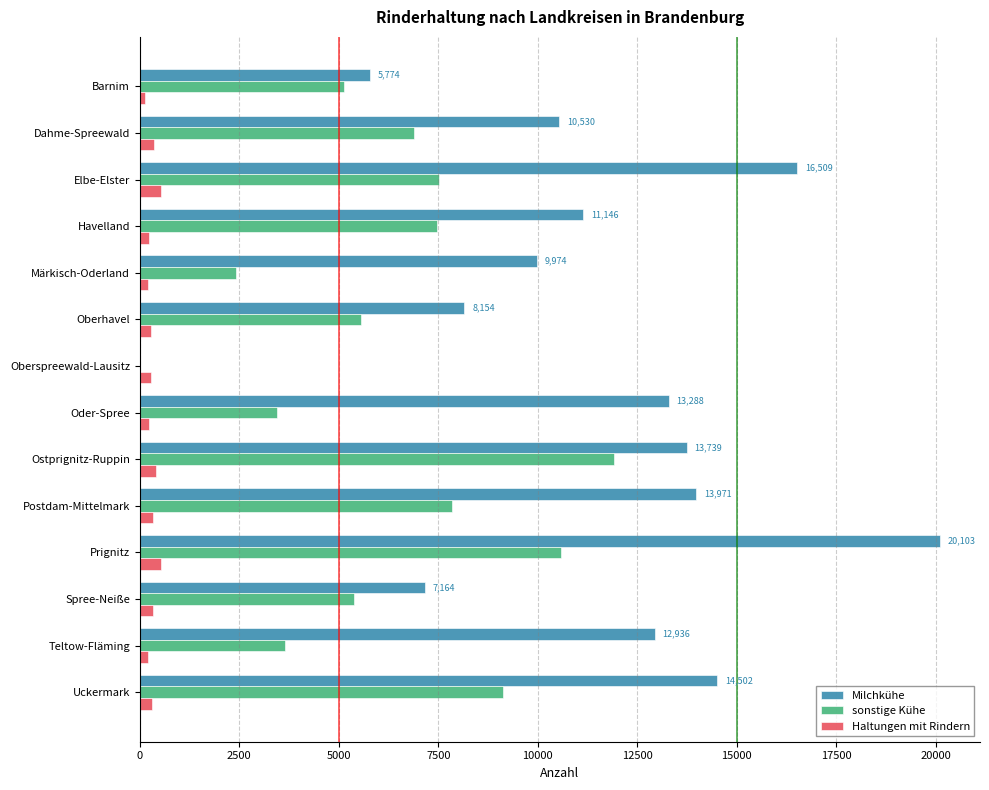

The value of Milchkühe at Oder-Spree is 13288. True or false?

True